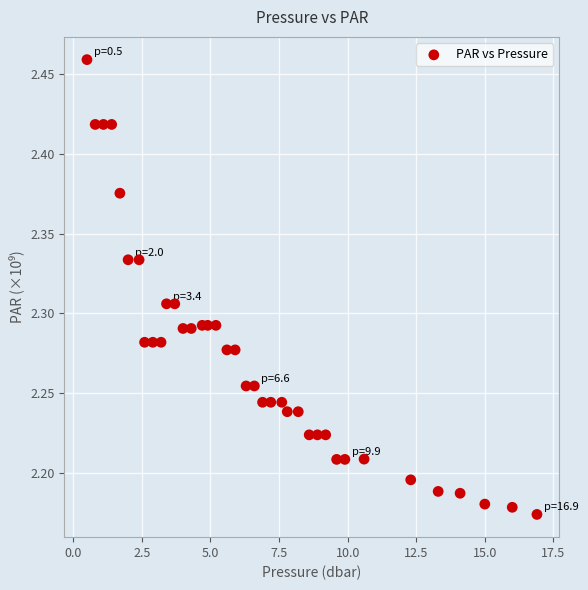

What is the range of Y values (max minus min)?

0.3